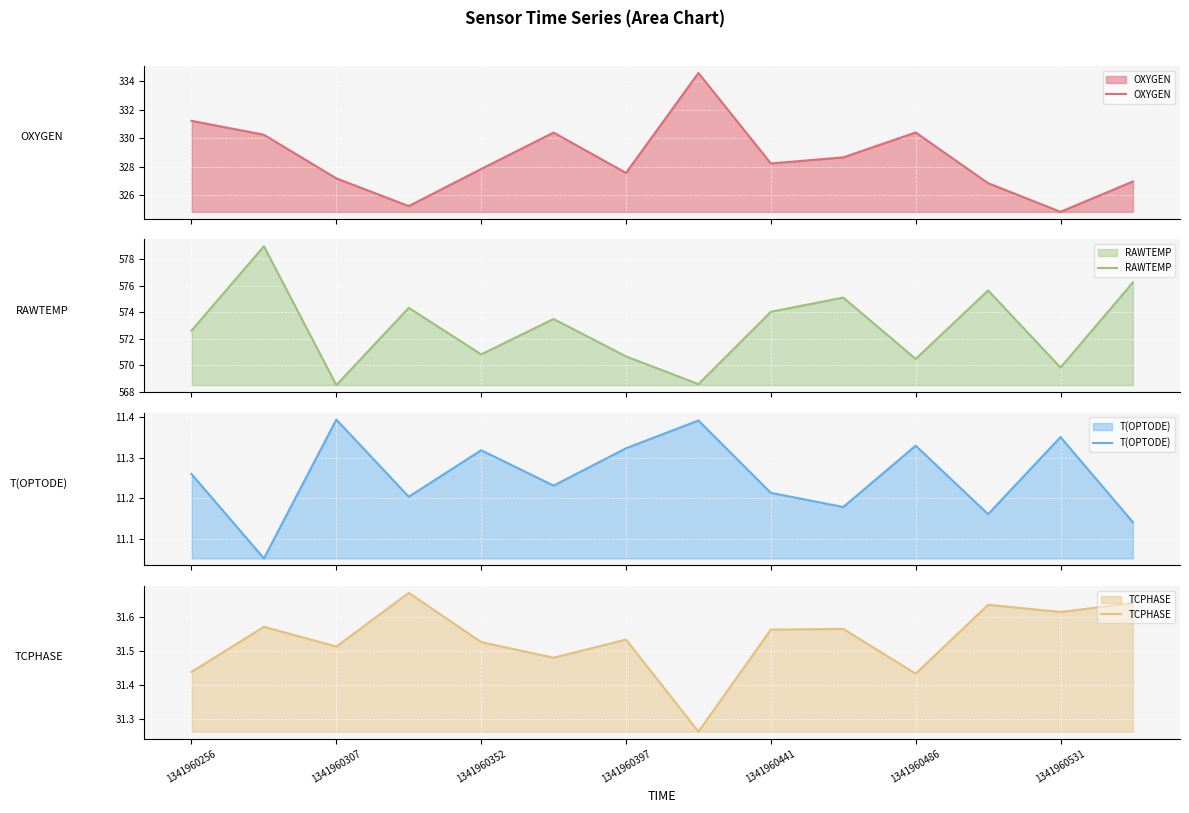

True or false: TCPHASE has more than 2 points higher than both neighbors.

True